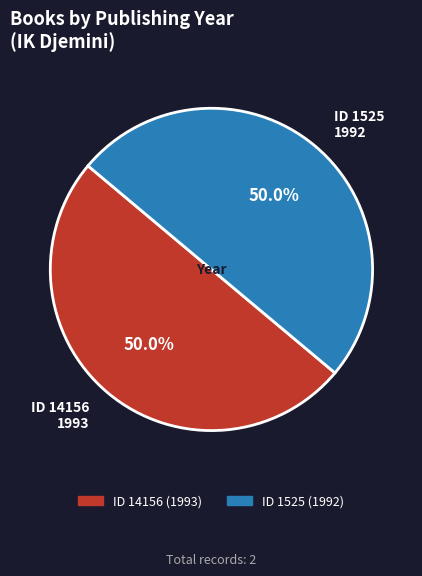

Count the number of slices in the pie.

2